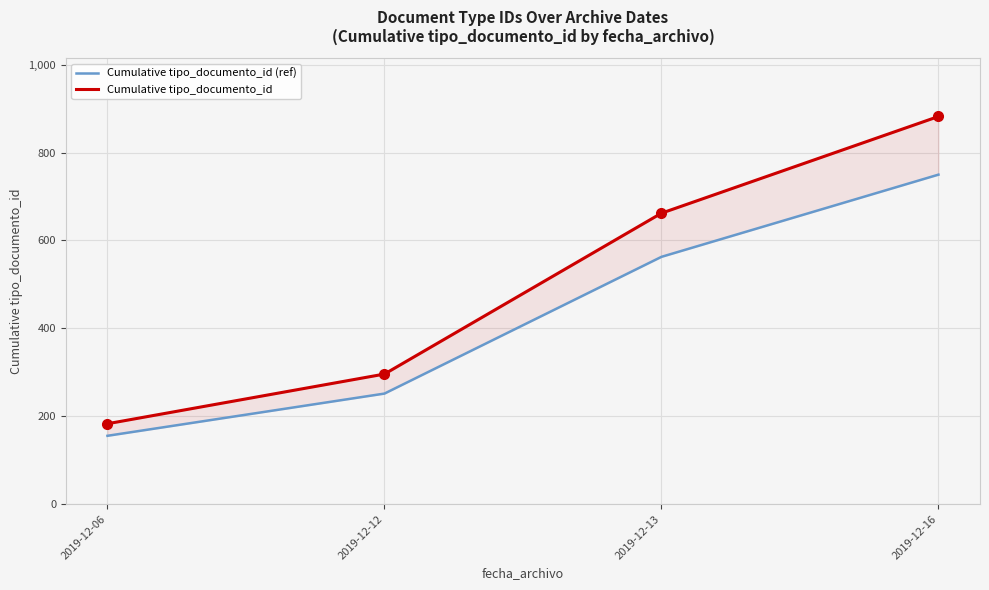

True or false: Cumulative tipo_documento_id (smoothed ref) and Cumulative tipo_documento_id cross at least once.

False